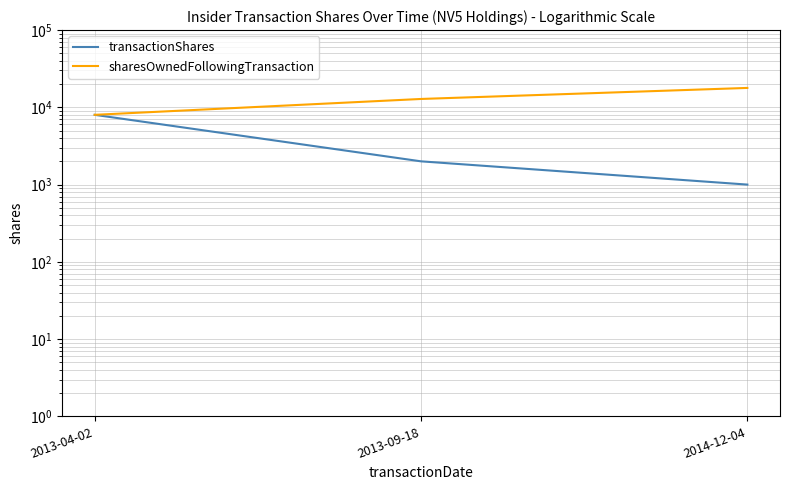

What is the label of the 3rd point from the right?

2013-04-02